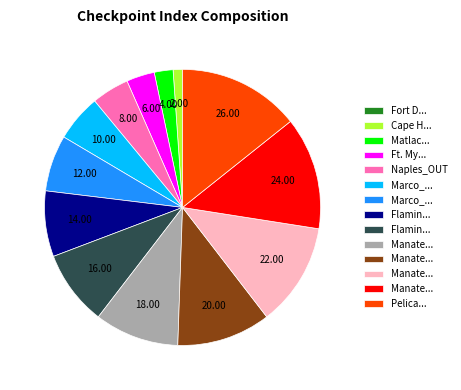

Does any single category account for the majority?

No